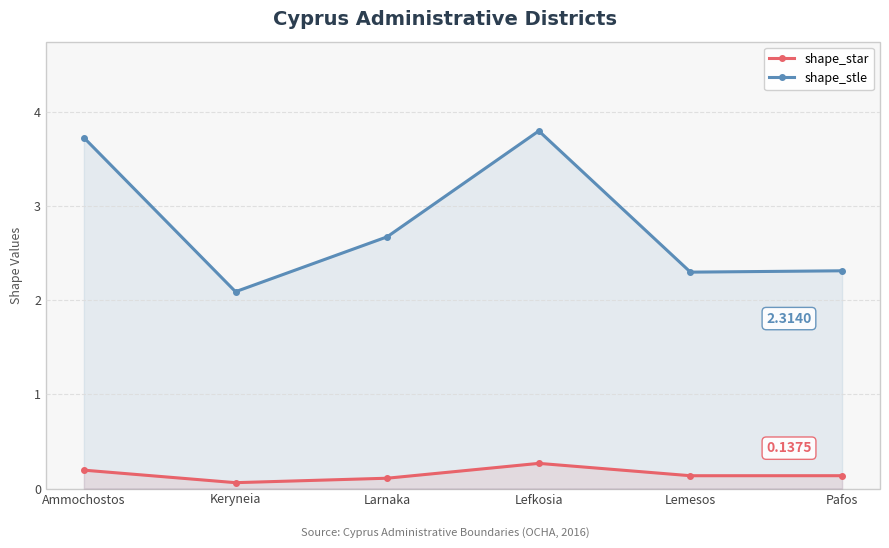

Which series has the largest range (max minus min)?

shape_stle